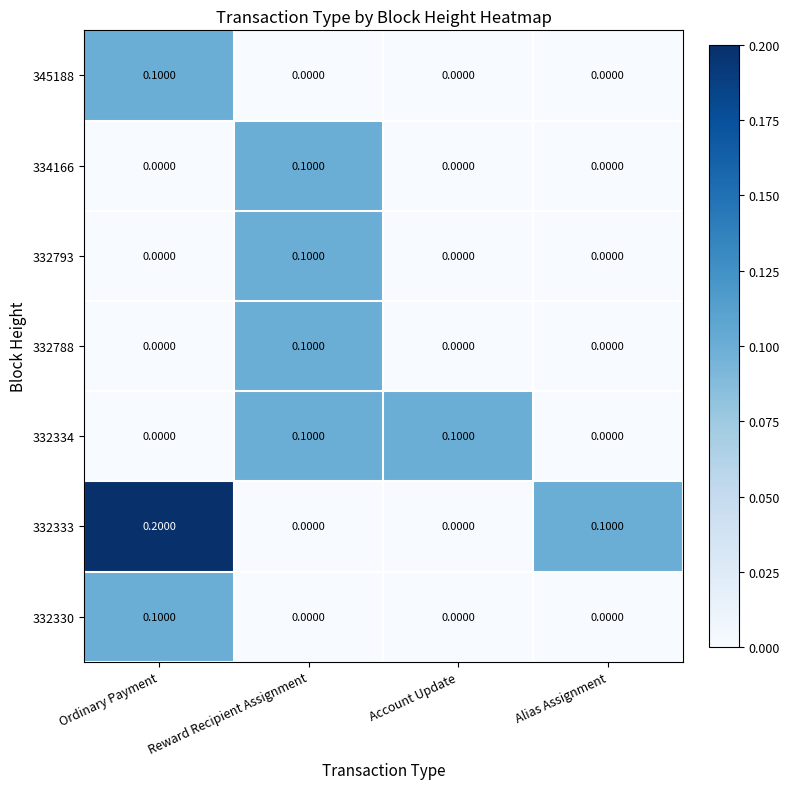

What is the total value across all series at Ordinary Payment?

0.4